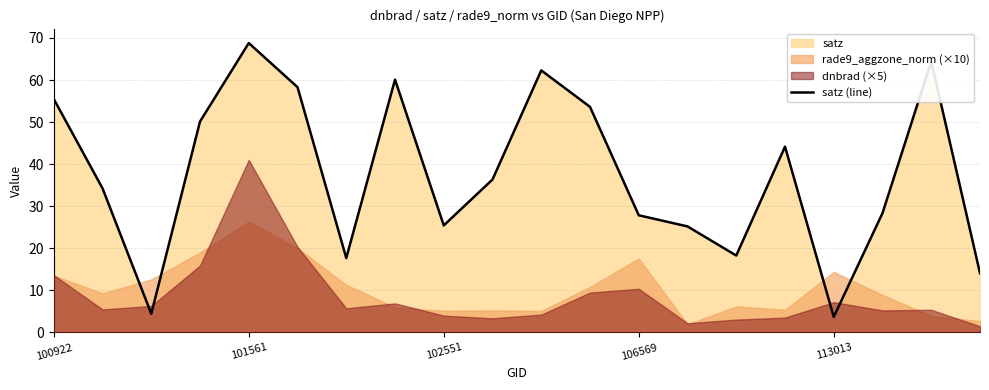

The value of satz (line) at 100922 is 89.8. True or false?

False